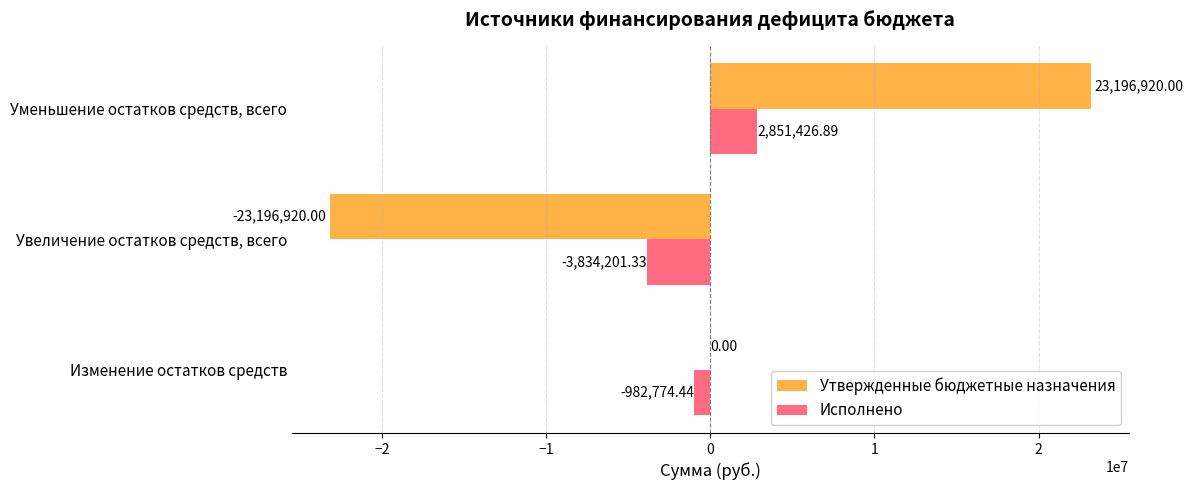

Which series changed the most between Изменение остатков средств and Уменьшение остатков средств, всего?

Утвержденные бюджетные назначения